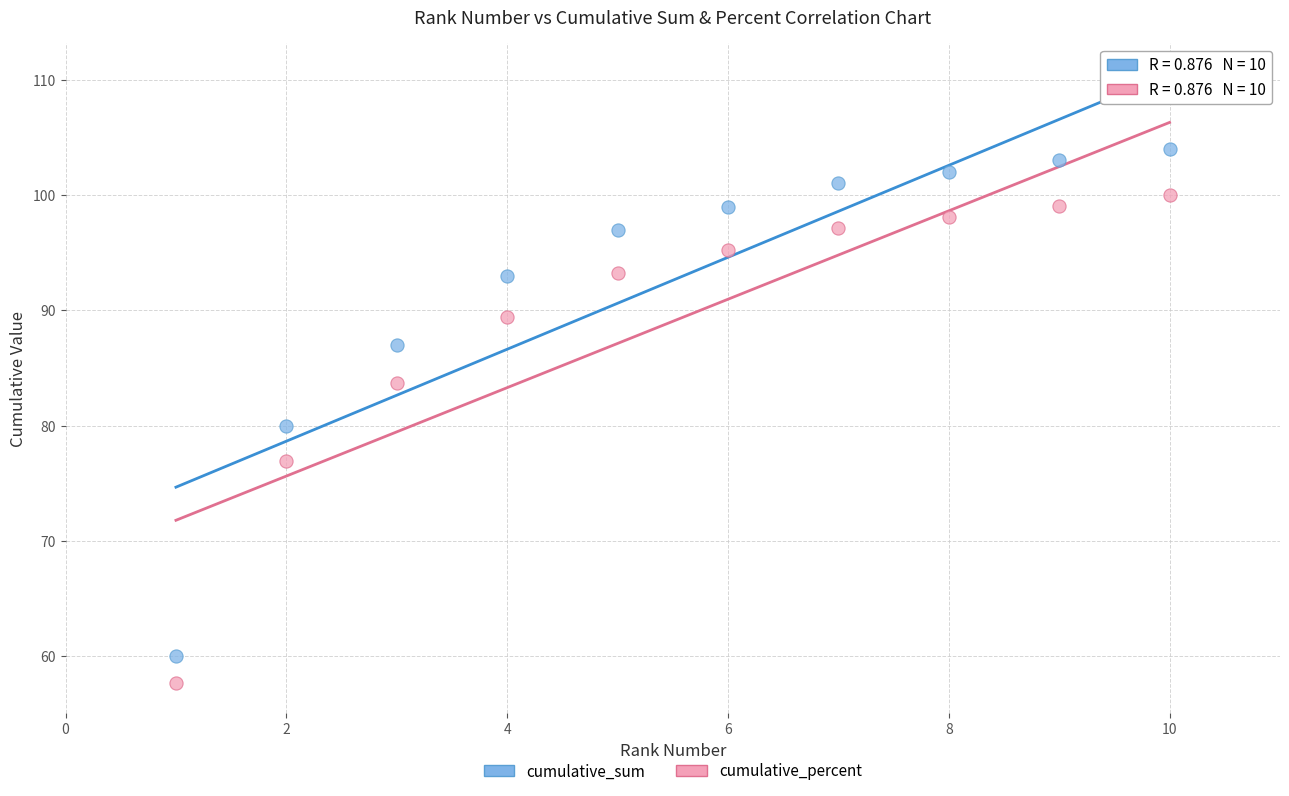

In the cumulative_percent series, what Y value is closest to 78?

76.9